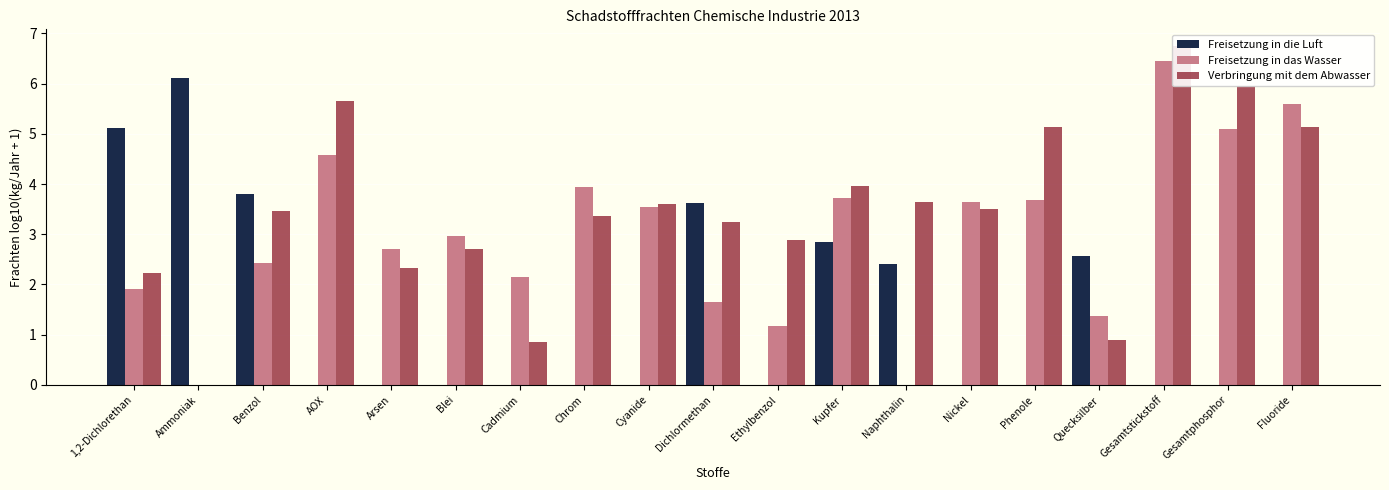

Does the chart contain any negative values?

No